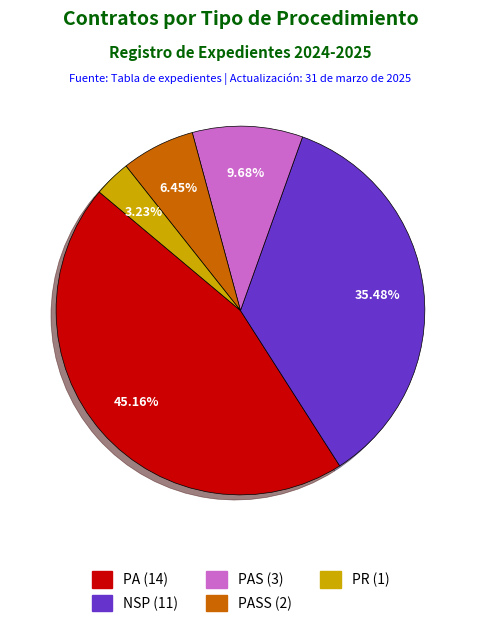

How many slices are in this pie chart?

5